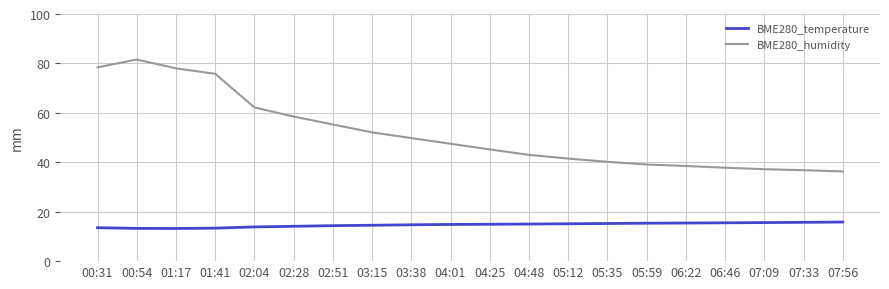

What is the difference between the BME280_humidity values at 06:46 and 05:12?

3.7